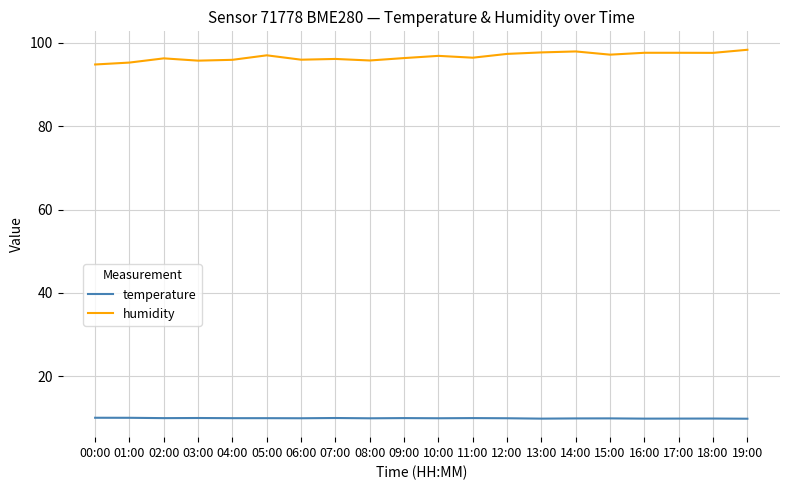

Rank the series by their maximum value, from highest to lowest.

humidity, temperature